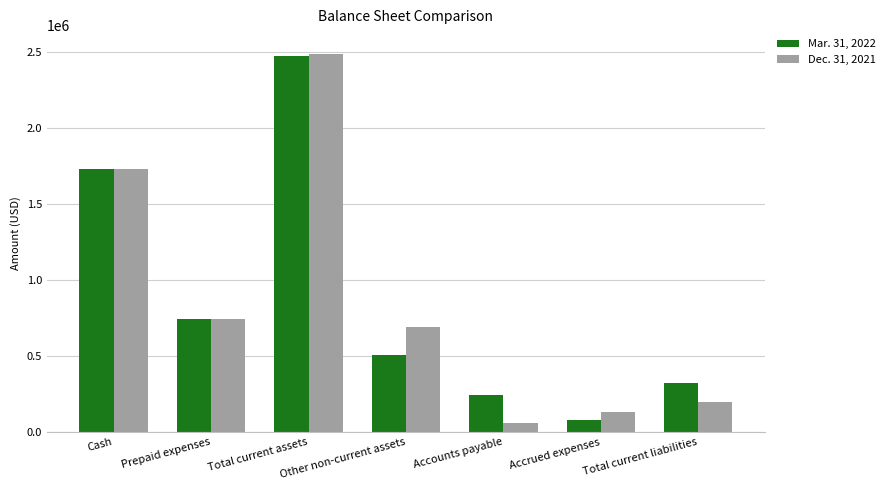

What is the difference between the Dec. 31, 2021 values at Cash and Total current assets?

758981